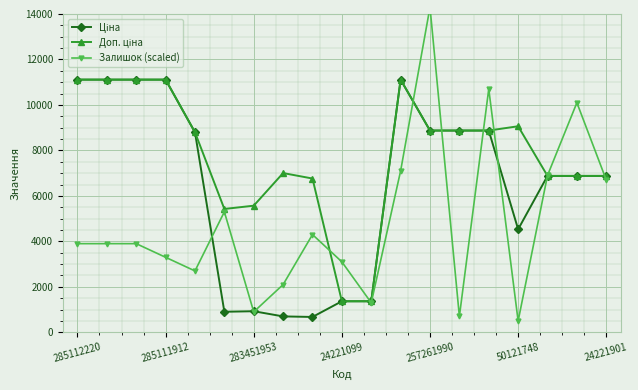

How many data points in Доп. ціна are less than 8797?

9